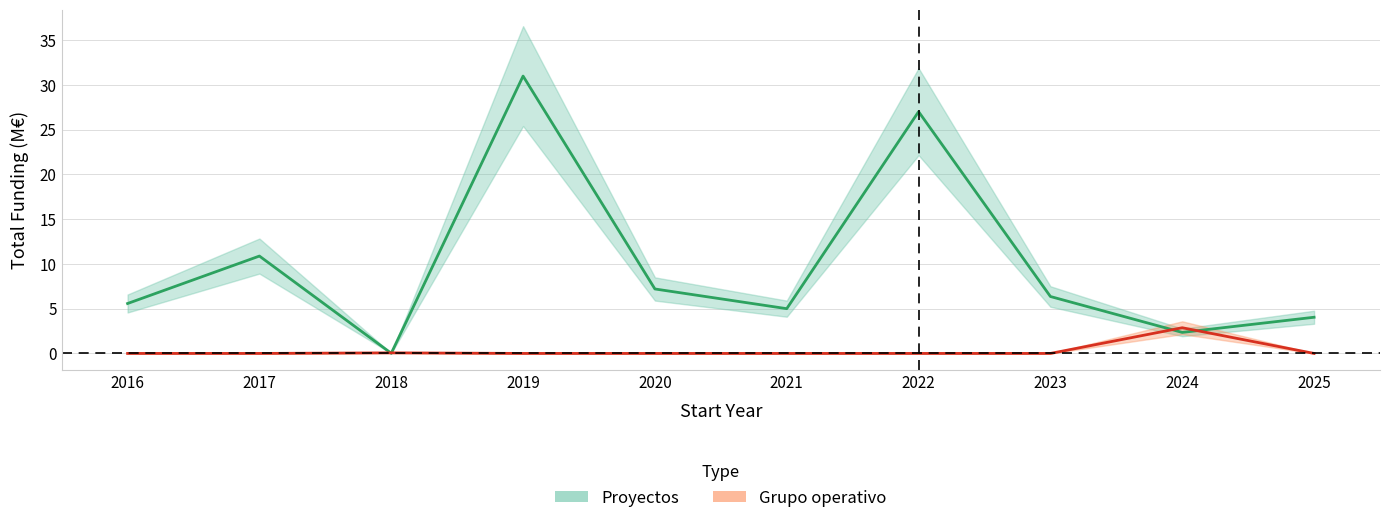

Rank the series by their average value, from lowest to highest.

Grupo operativo, Proyectos